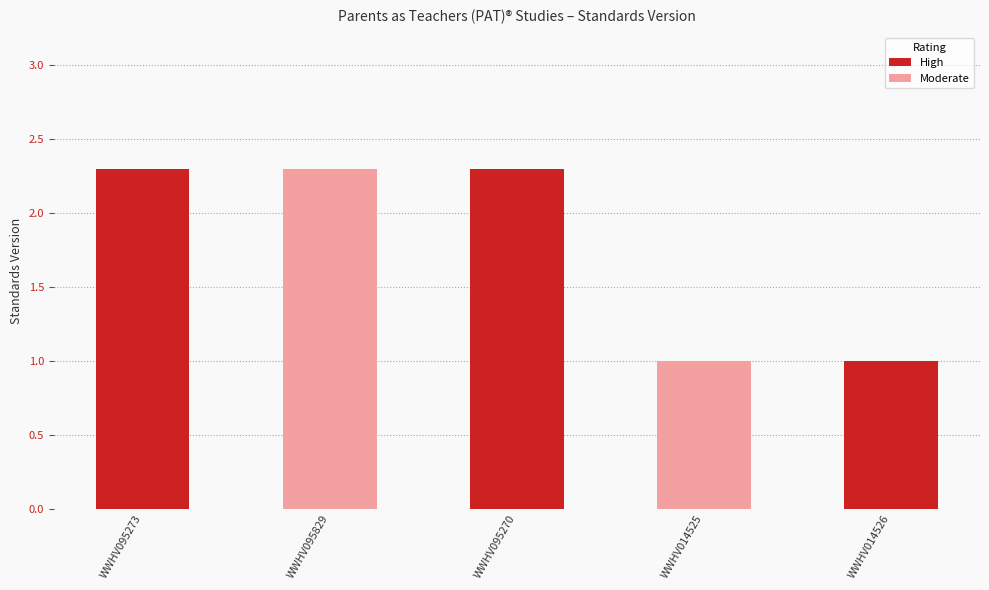

How many categories are shown in the chart?

5